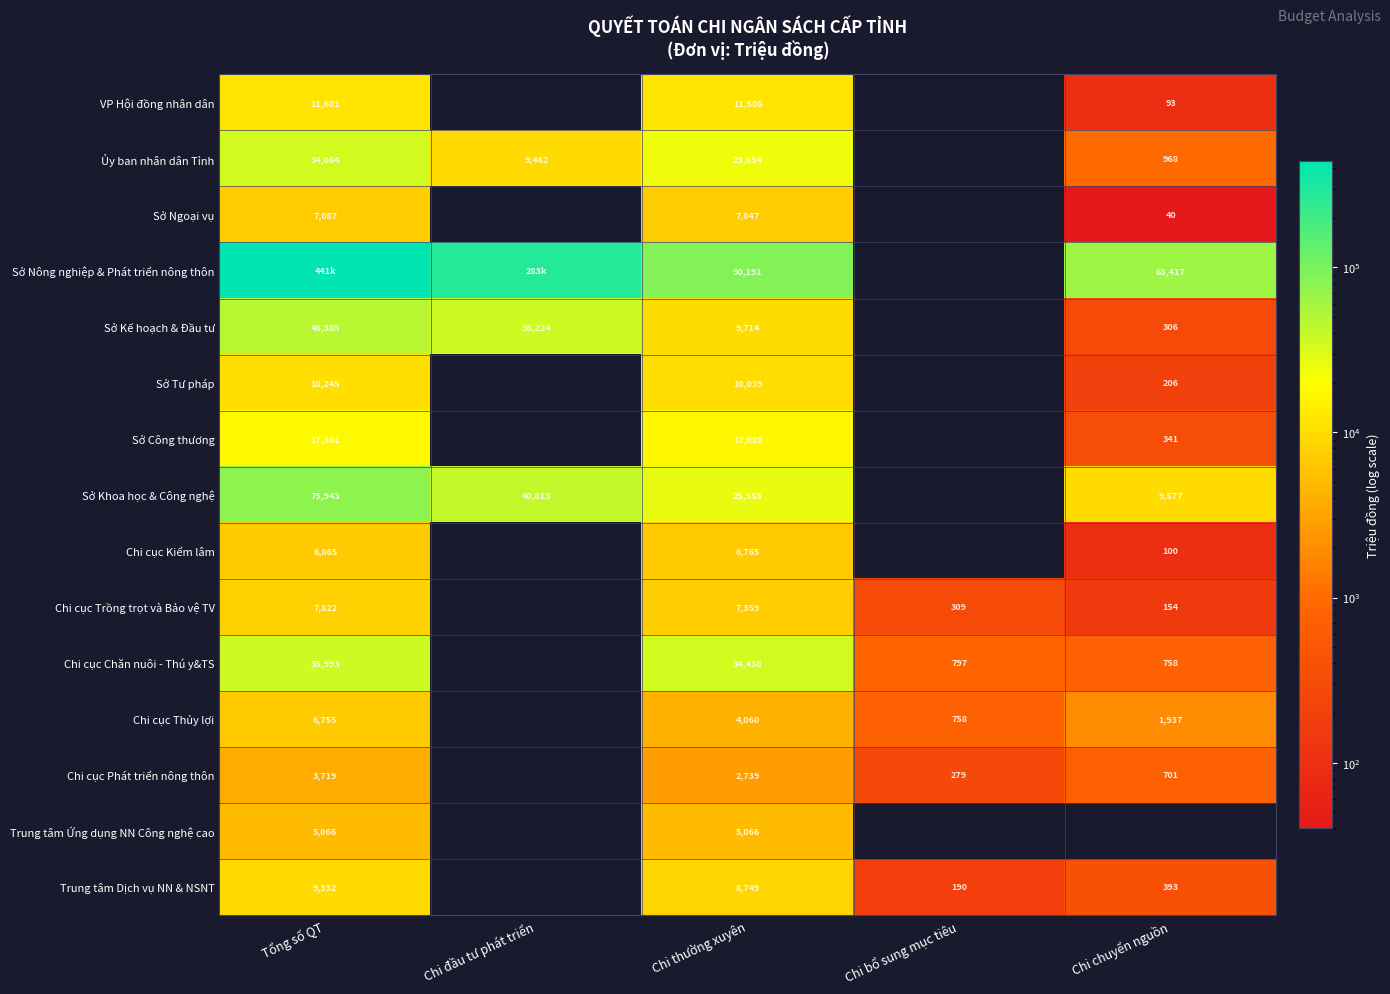

What is the difference between the Sở Kế hoạch & Đầu tư values at Chi chuyển nguồn and Chi thường xuyên?

9408.0